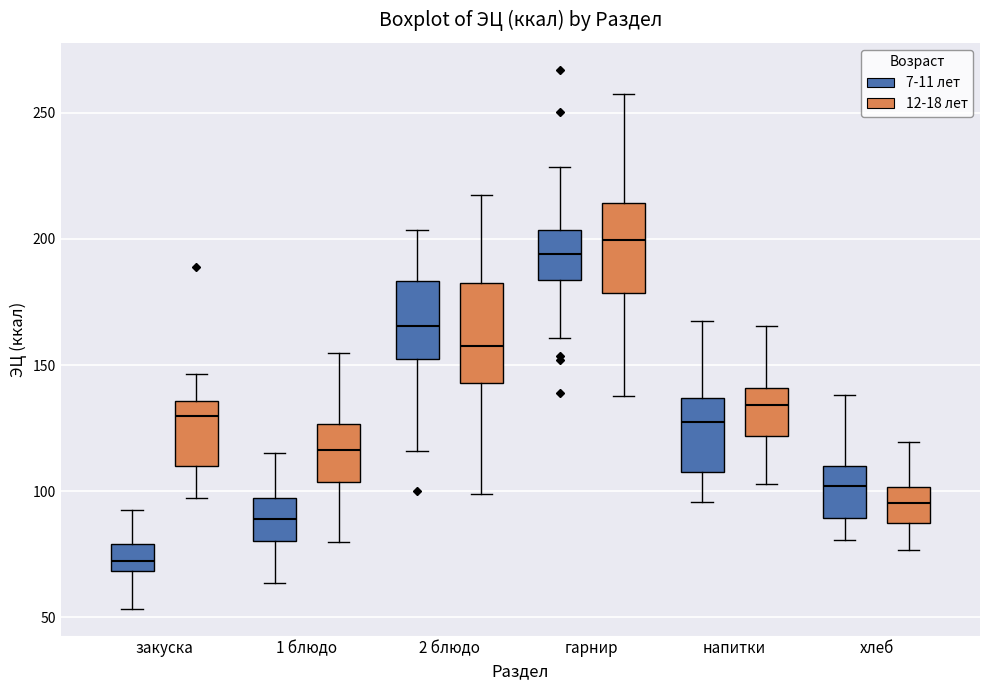

Reading left to right, transcribe this box plot: for each box, give where its median line is, the range the box spans, and where its two whiskers end, as read against the y-axis. The values are not printed on the chart, so give them approximately, as read against the axis.

закуска (7-11 лет): median 70 (inside the box), box 70 to 80, whiskers 55 to 95
закуска (12-18 лет): median 130, box 110 to 135, whiskers 95 to 145
1 блюдо (7-11 лет): median 90, box 80 to 95, whiskers 65 to 115
1 блюдо (12-18 лет): median 115, box 105 to 125, whiskers 80 to 155
2 блюдо (7-11 лет): median 165, box 150 to 185, whiskers 115 to 205
2 блюдо (12-18 лет): median 160, box 145 to 185, whiskers 100 to 220
гарнир (7-11 лет): median 195, box 185 to 205, whiskers 160 to 230
гарнир (12-18 лет): median 200, box 180 to 215, whiskers 140 to 255
напитки (7-11 лет): median 130, box 110 to 135, whiskers 95 to 165
напитки (12-18 лет): median 135, box 120 to 140, whiskers 105 to 165
хлеб (7-11 лет): median 100, box 90 to 110, whiskers 80 to 140
хлеб (12-18 лет): median 95, box 90 to 100, whiskers 75 to 120